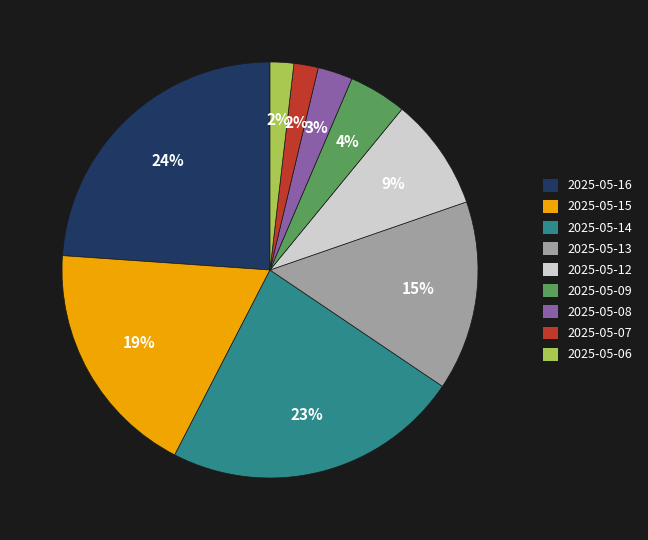

Which category has the biggest portion of the pie?

2025-05-16